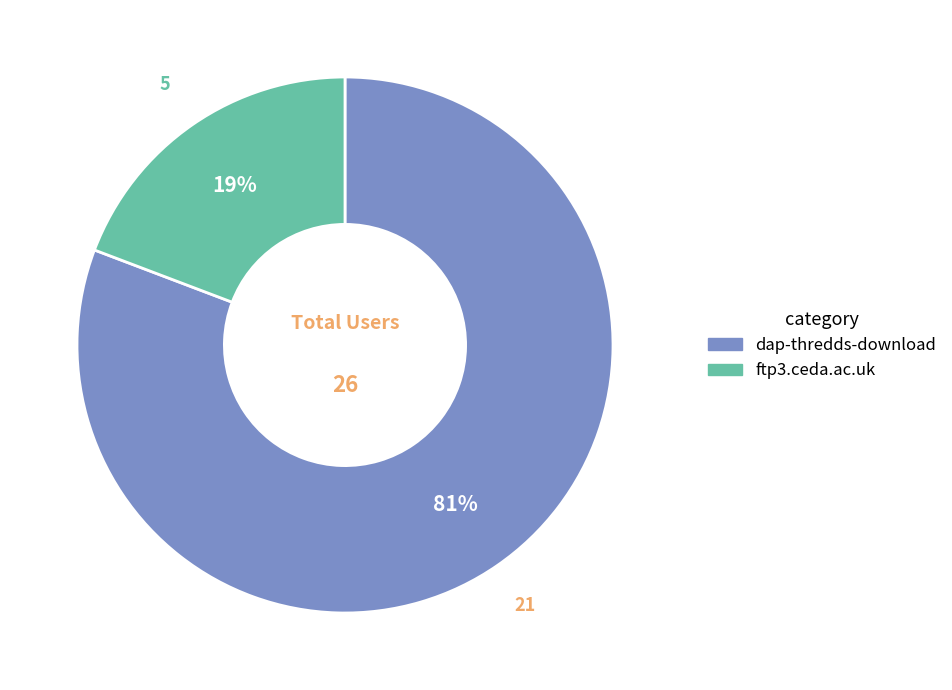

To the nearest percent, what is the difference between the dap-thredds-download and ftp3.ceda.ac.uk slice percentages?

62%